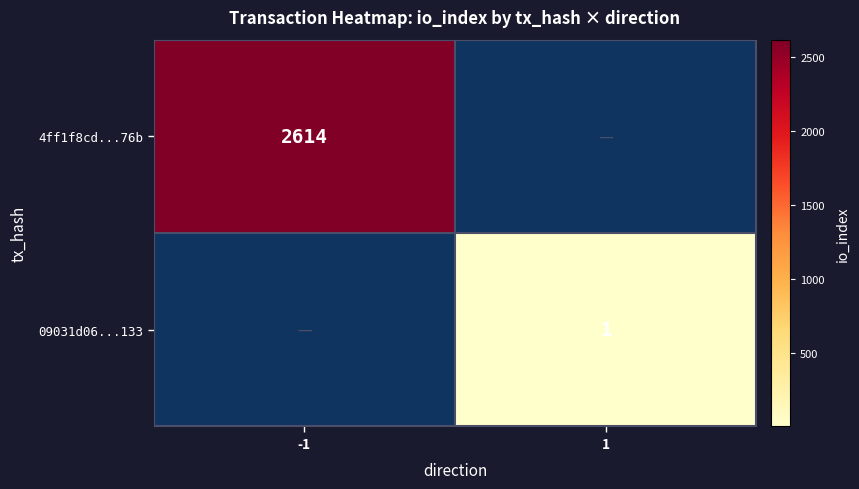

Is it true that 09031d06...133 equals 0 at 1?

False